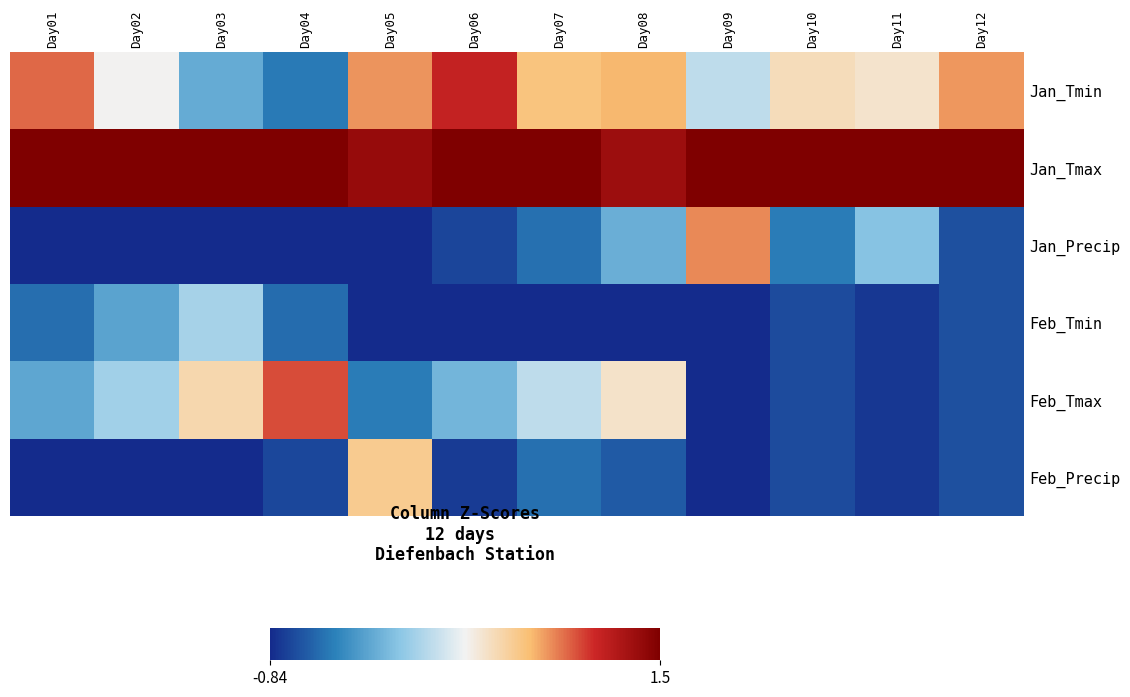

At how many categories does at least one series exceed 0?

12